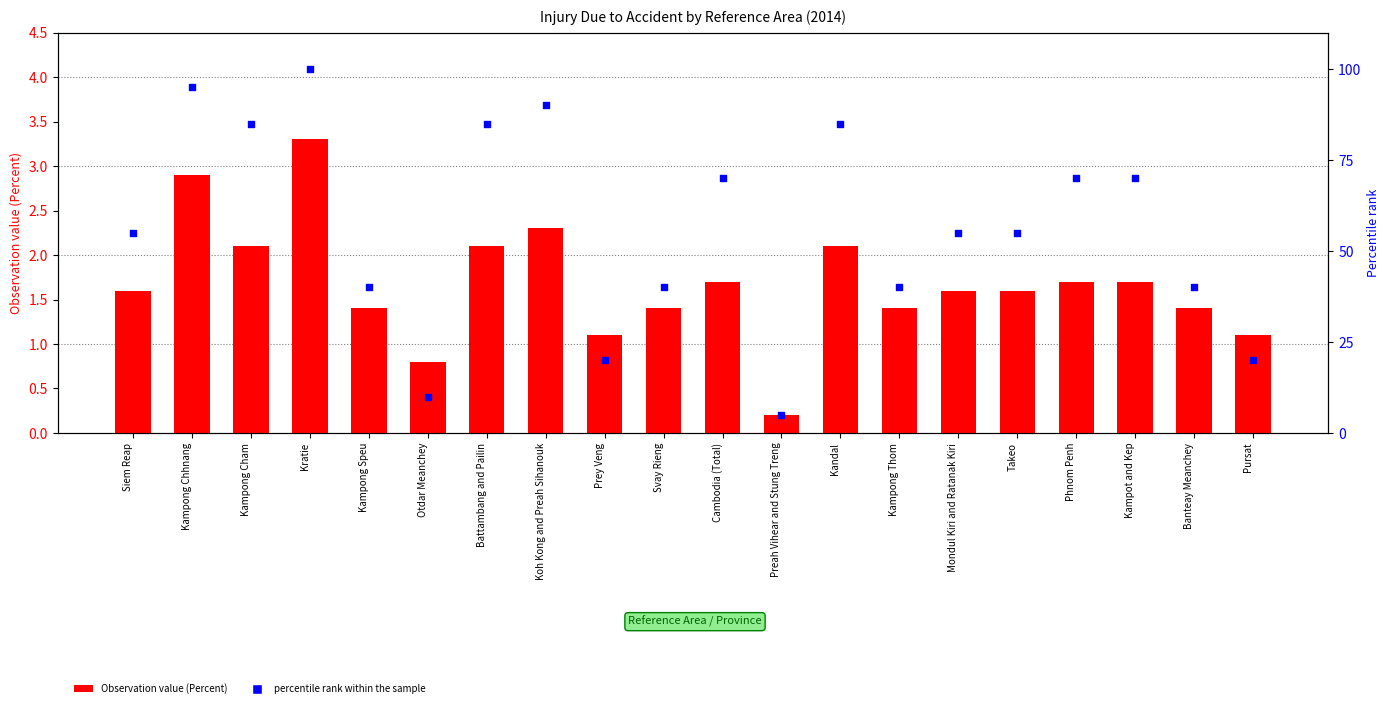

Which series has the largest total across all categories?

percentile rank within the sample